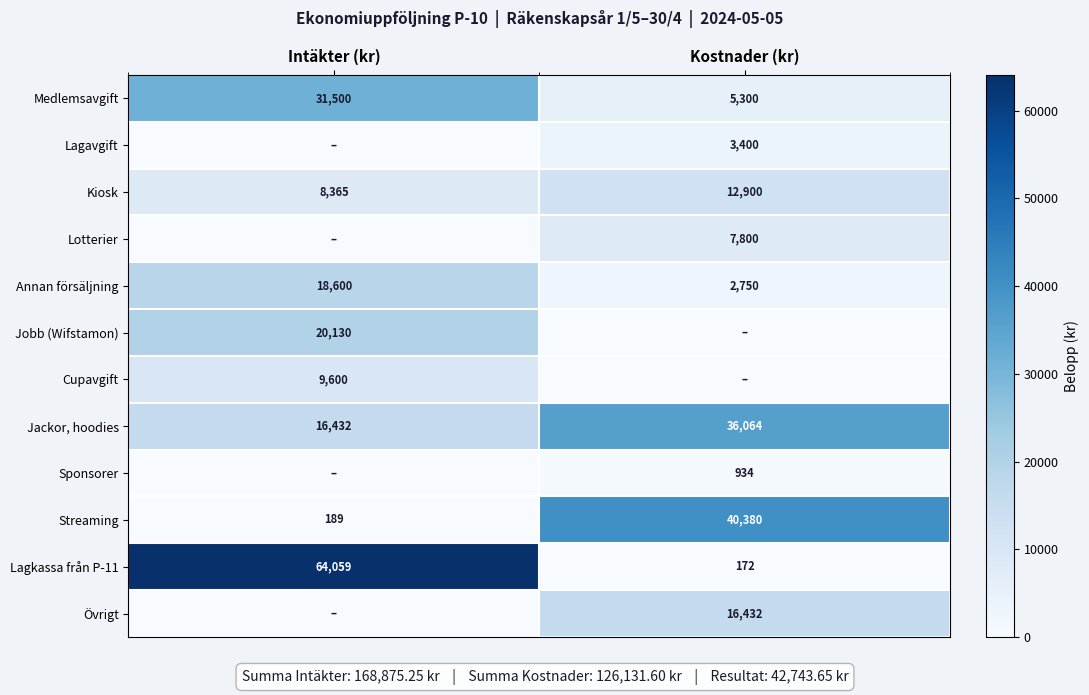

Read the Lagkassa från P-11 value at Kostnader (kr), to the nearest 100.

200